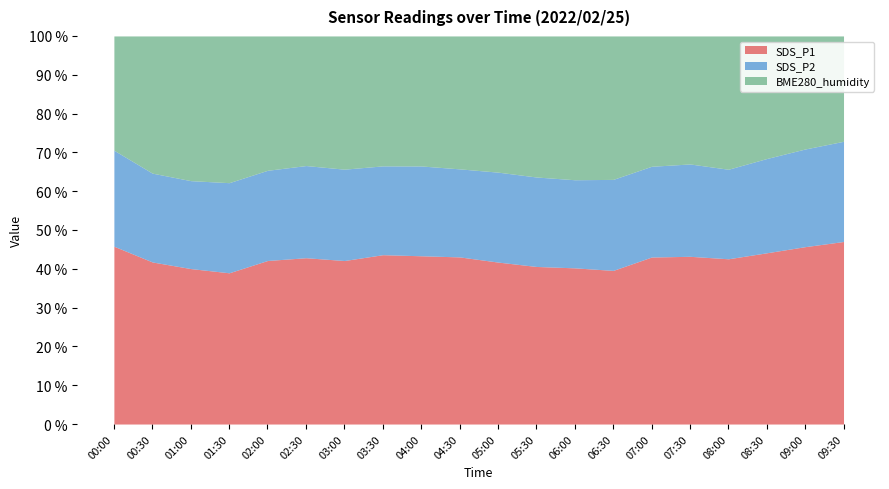

How many interior local valleys does the SDS_P2 series have?

4